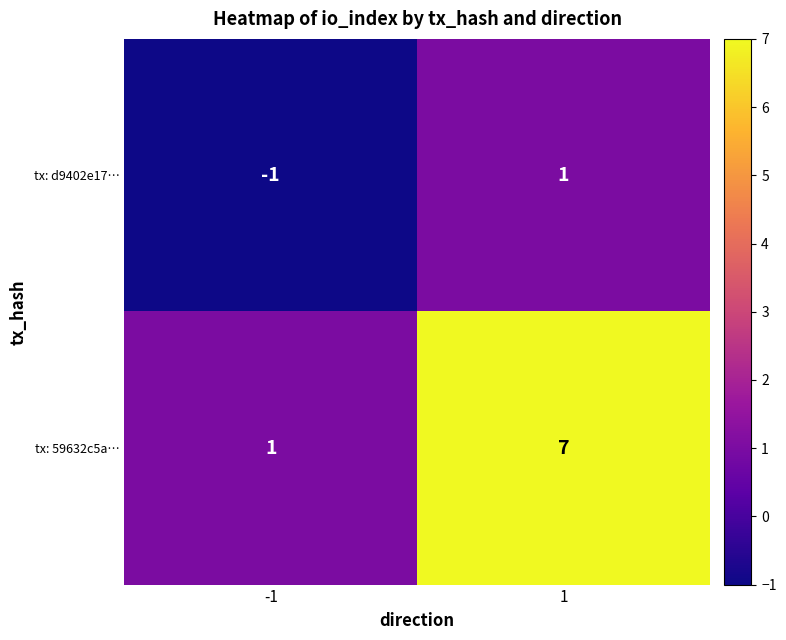

Rank the series at 1 from highest to lowest value.

tx: 59632c5a…, tx: d9402e17…